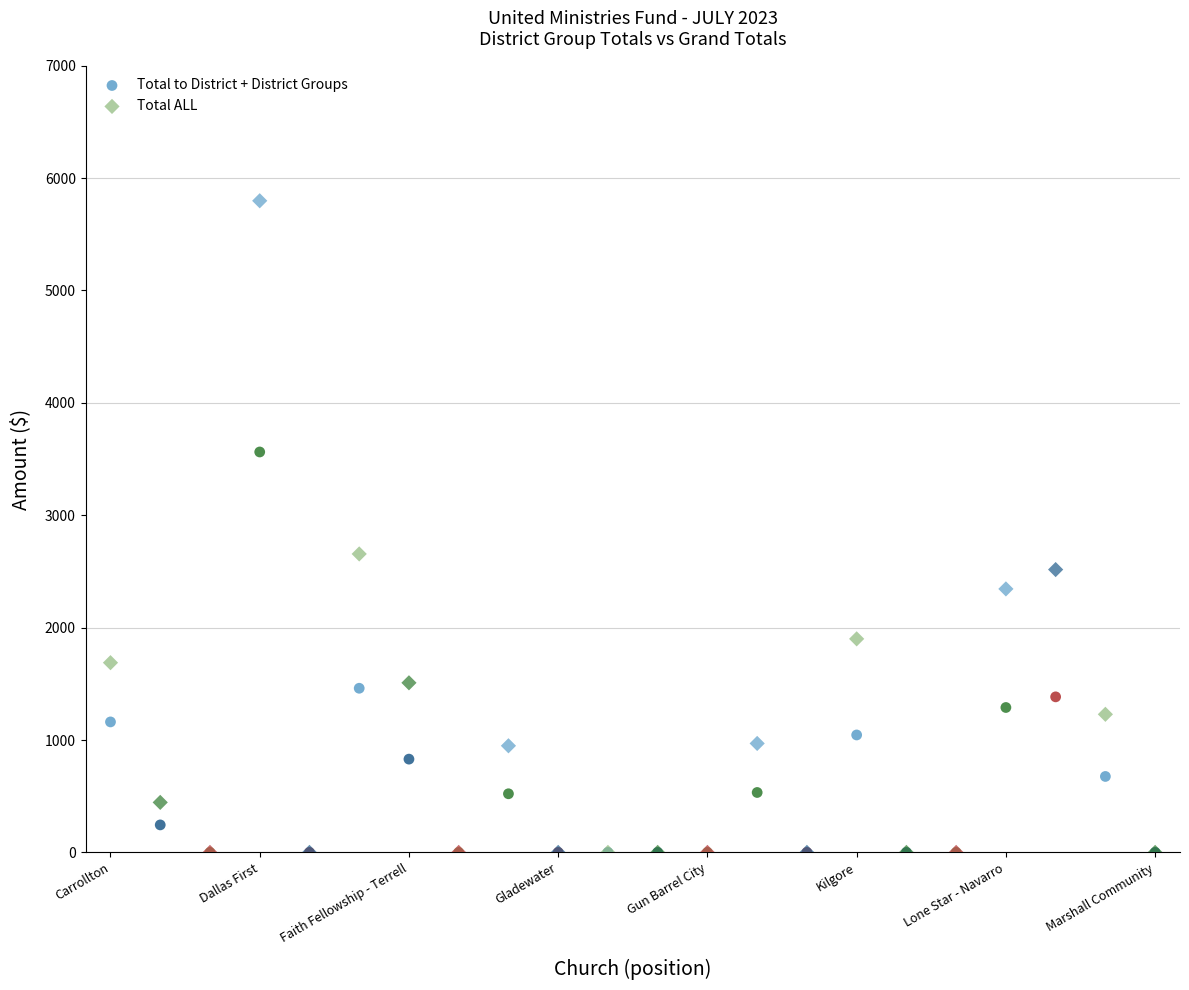

Across all series, what Y value is closest to 2898?

2655.5